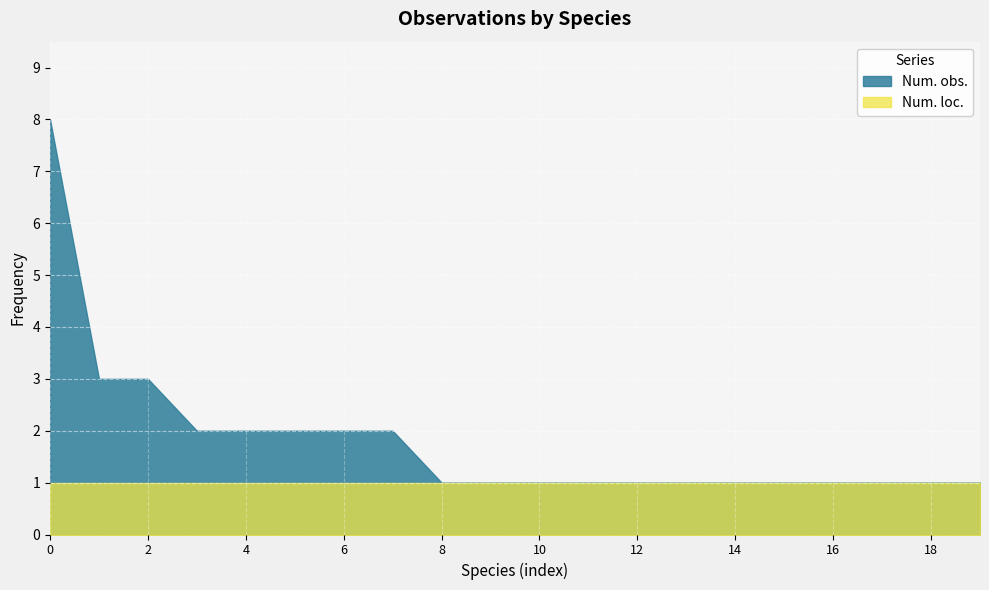

Rank the series by their average value, from highest to lowest.

Num. obs., Num. loc.